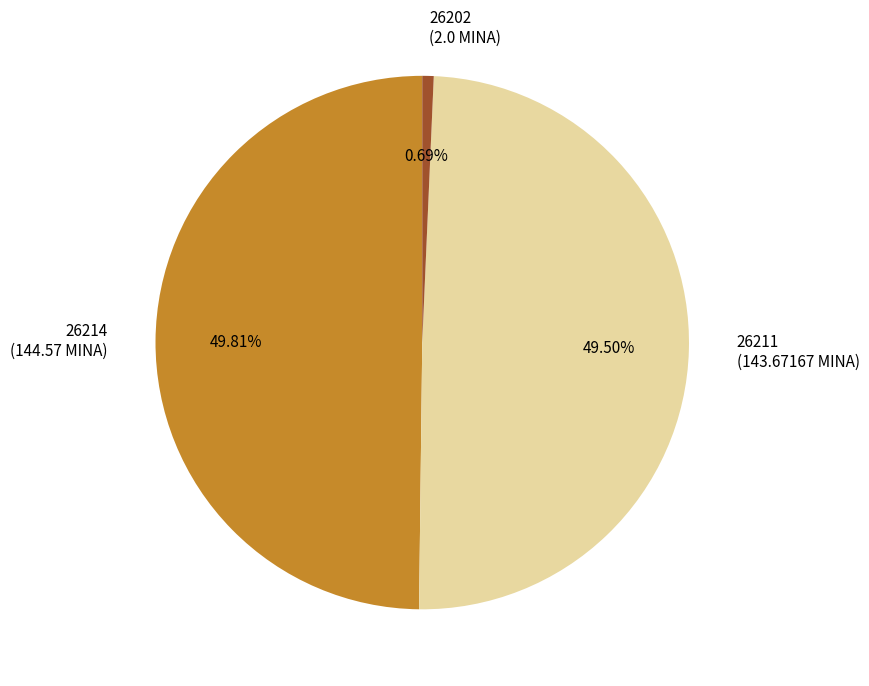

Is there a majority slice in this chart?

No